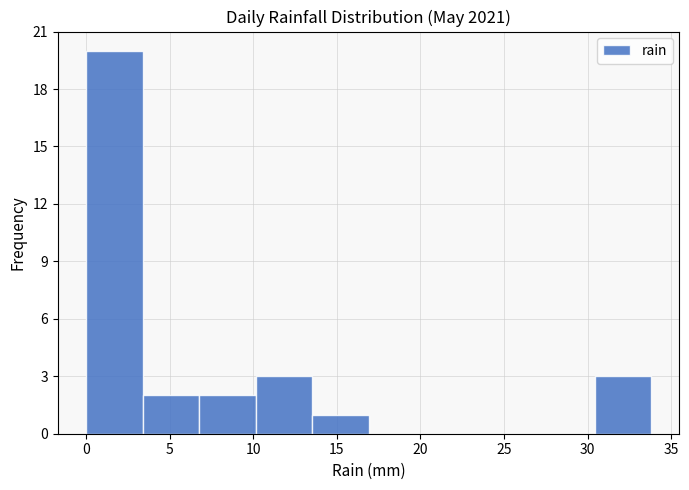

Which range on the x-axis has the tallest bar?

0.0 to 3.5